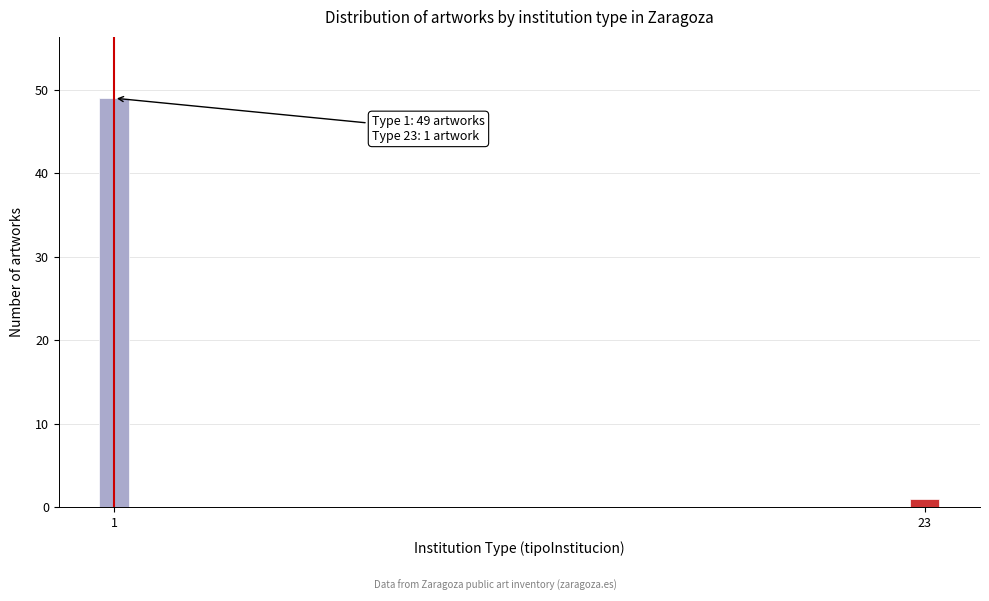

Reading right to left, what are all the values shown in this chart?

1	49